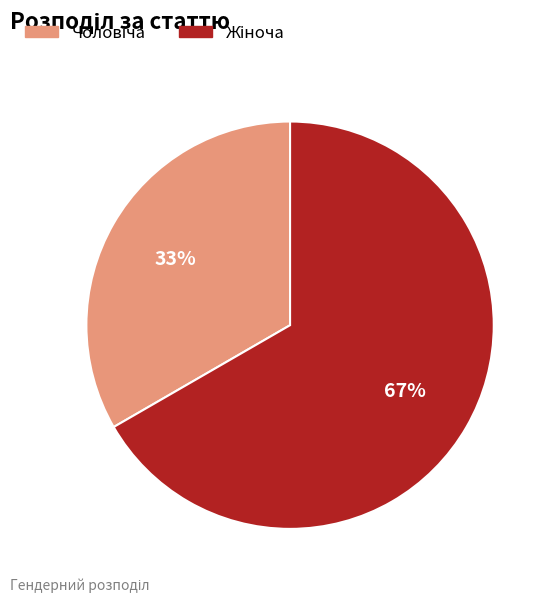

Is there any slice that represents more than half of the pie?

Yes